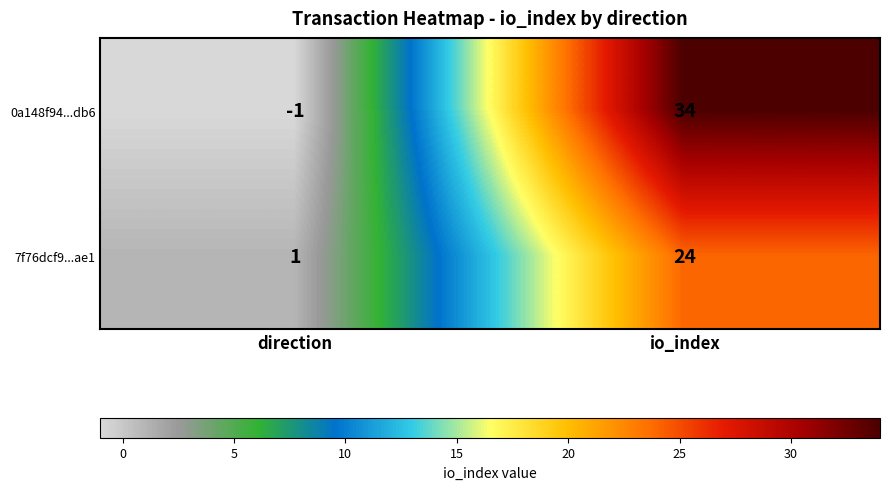

What is the spread (max minus min) of values at io_index?

10